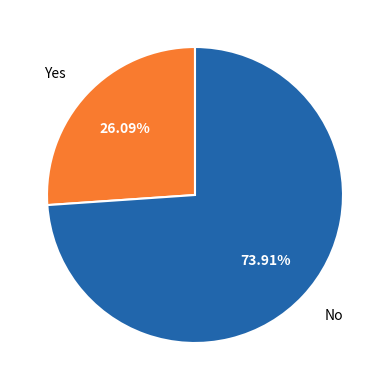

Is it true that No is 74% of the pie?

True